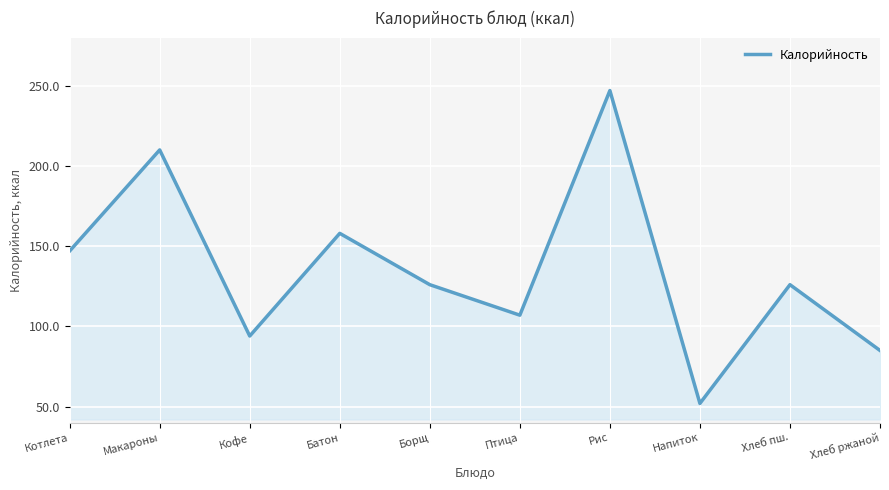

What position from the right is Кофе?

8